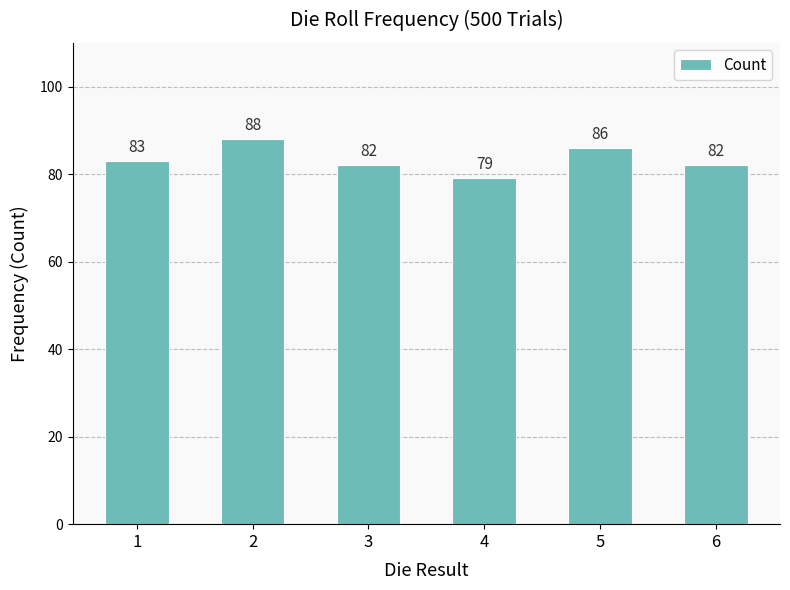

What is the minimum value shown in the chart?

79